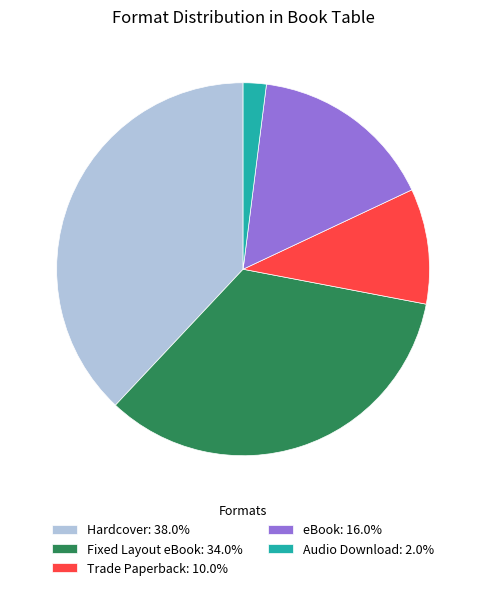

Is it true that Trade Paperback is 1% of the pie?

False